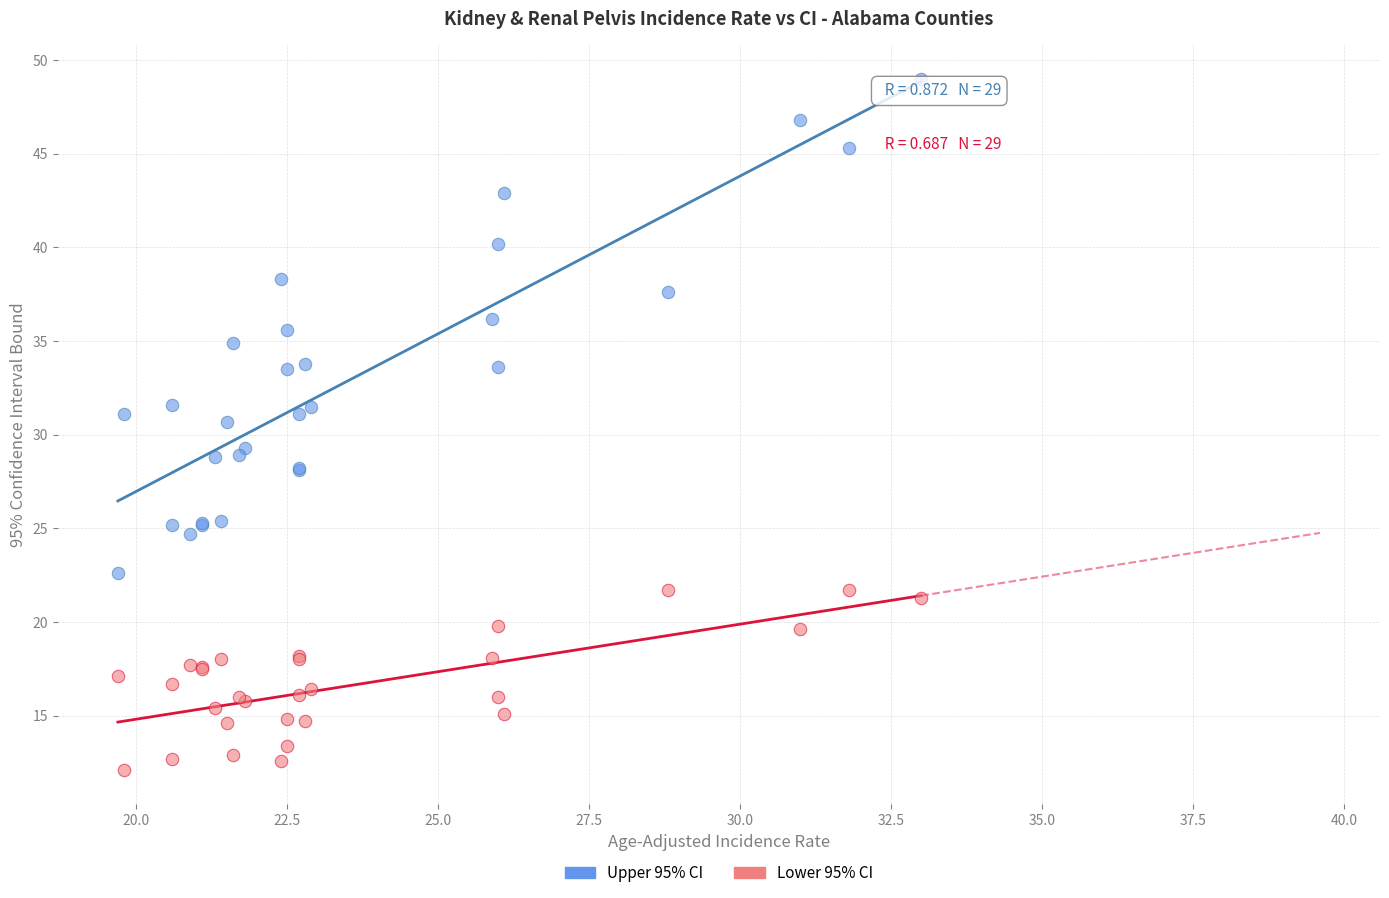

Which series reaches the minimum Y coordinate?

Lower 95% CI